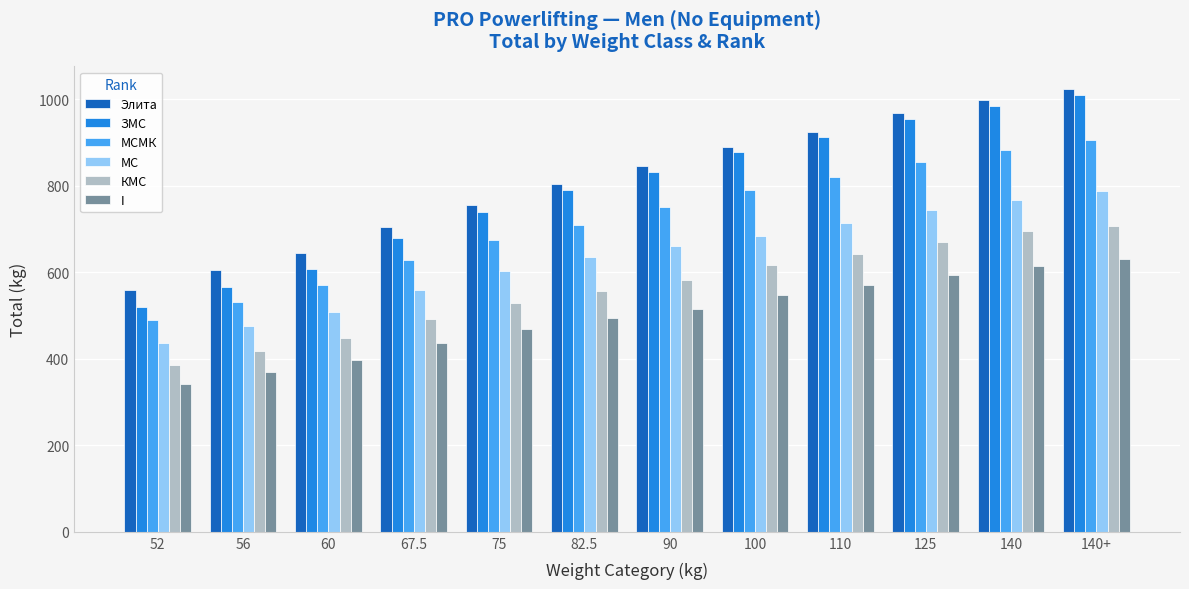

What is the label of the 4th bar from the right?

110